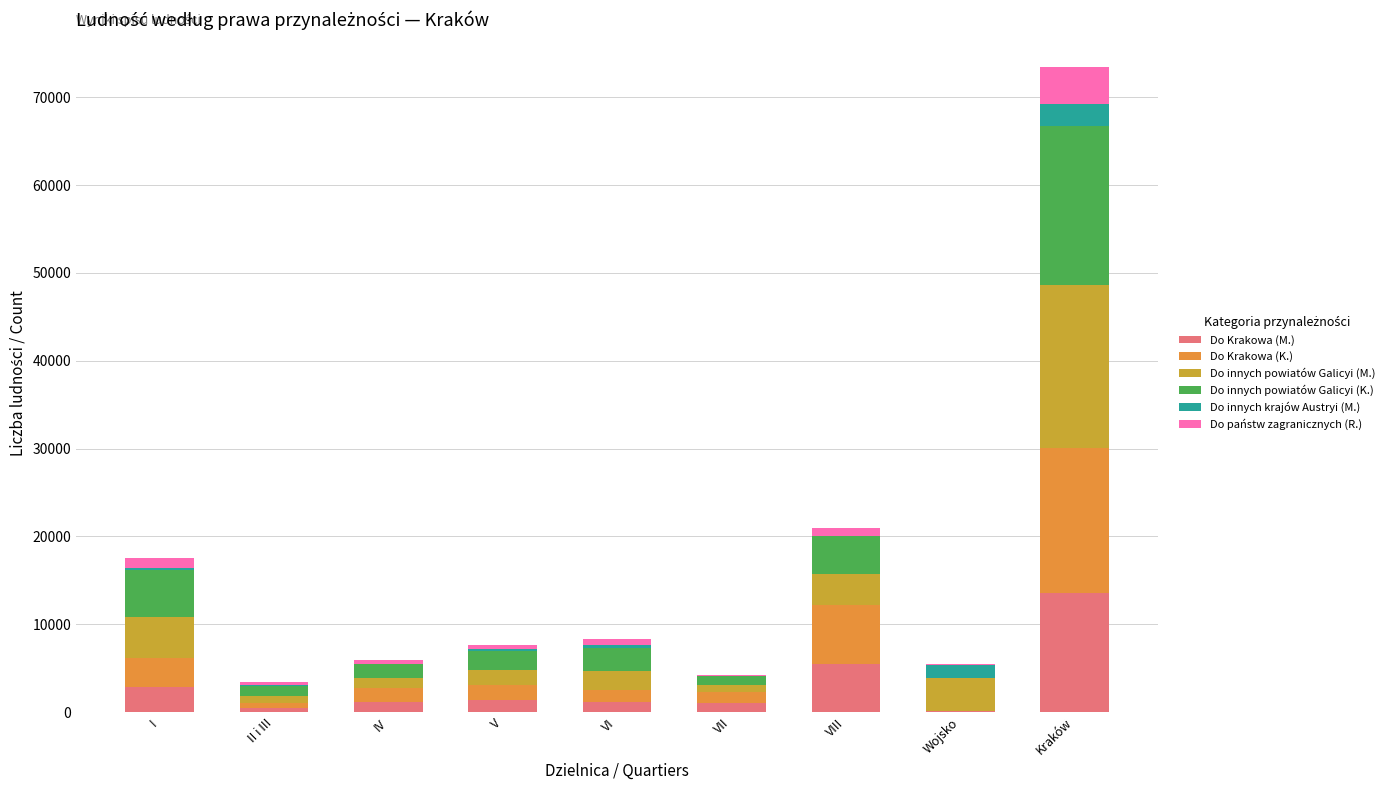

At which label does Do Krakowa (M.) reach its peak?

Kraków